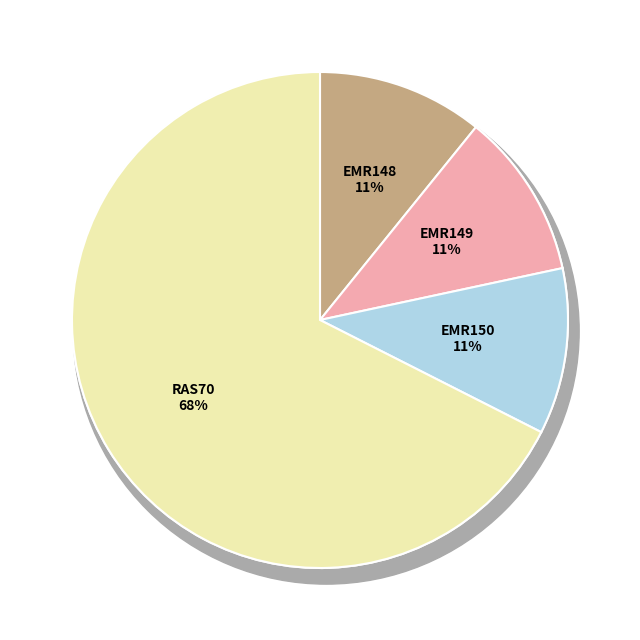

Count the number of slices in the pie.

4